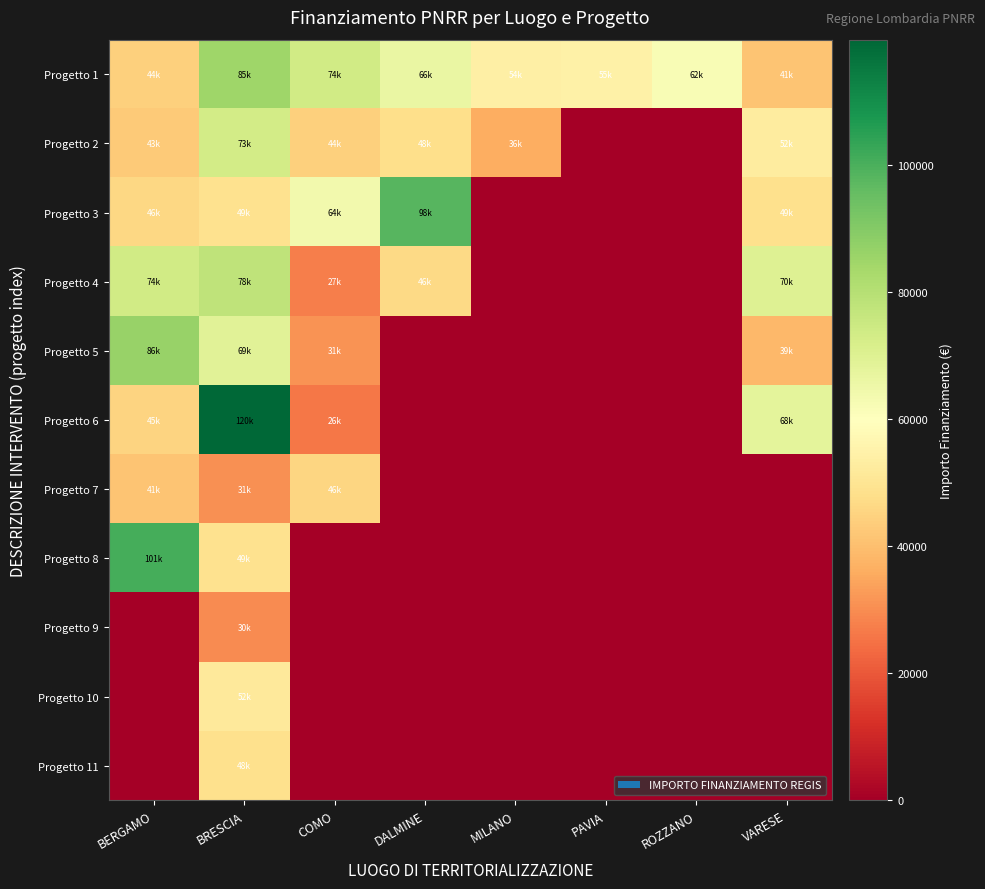

At BRESCIA, list the series in order from largest to smallest.

Progetto 6, Progetto 1, Progetto 4, Progetto 2, Progetto 5, Progetto 10, Progetto 8, Progetto 3, Progetto 11, Progetto 7, Progetto 9